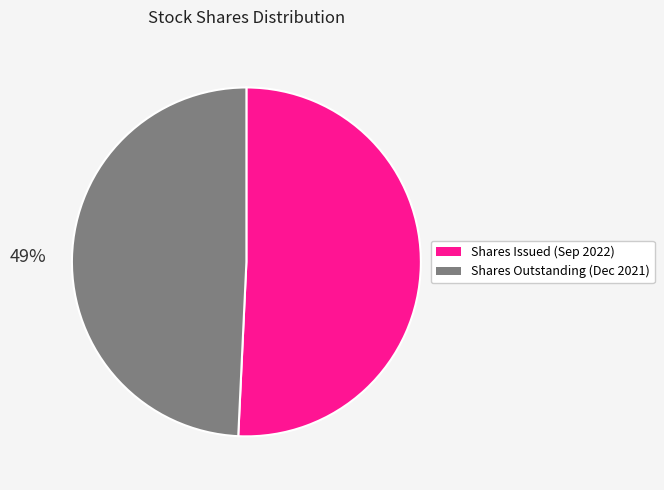

Rank the categories by value from lowest to highest.

Shares Outstanding (Dec 2021), Shares Issued (Sep 2022)